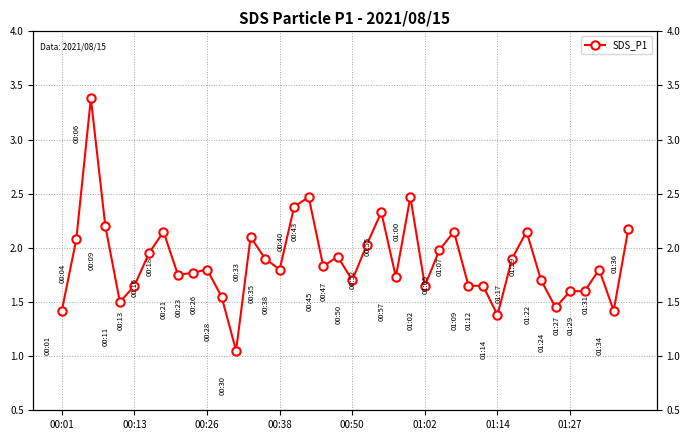

How many interior local peaks (higher than both neighbors) does the data have?

11